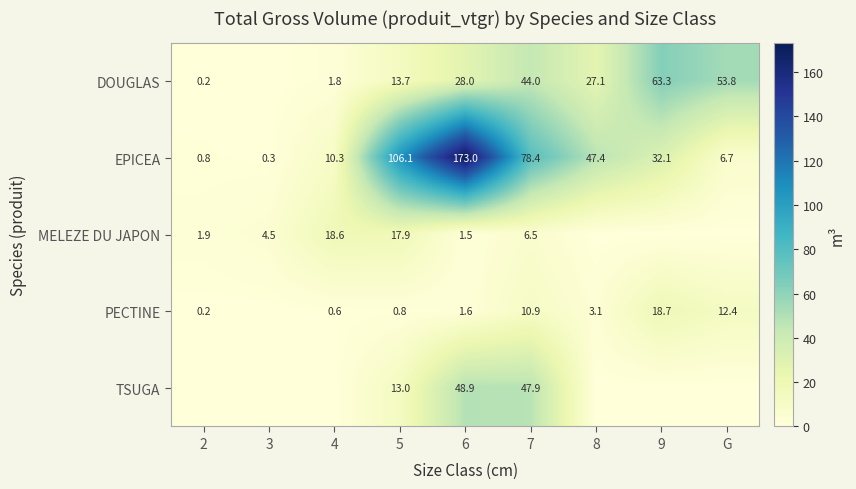

Is it true that PECTINE equals 1.6 at 6?

True